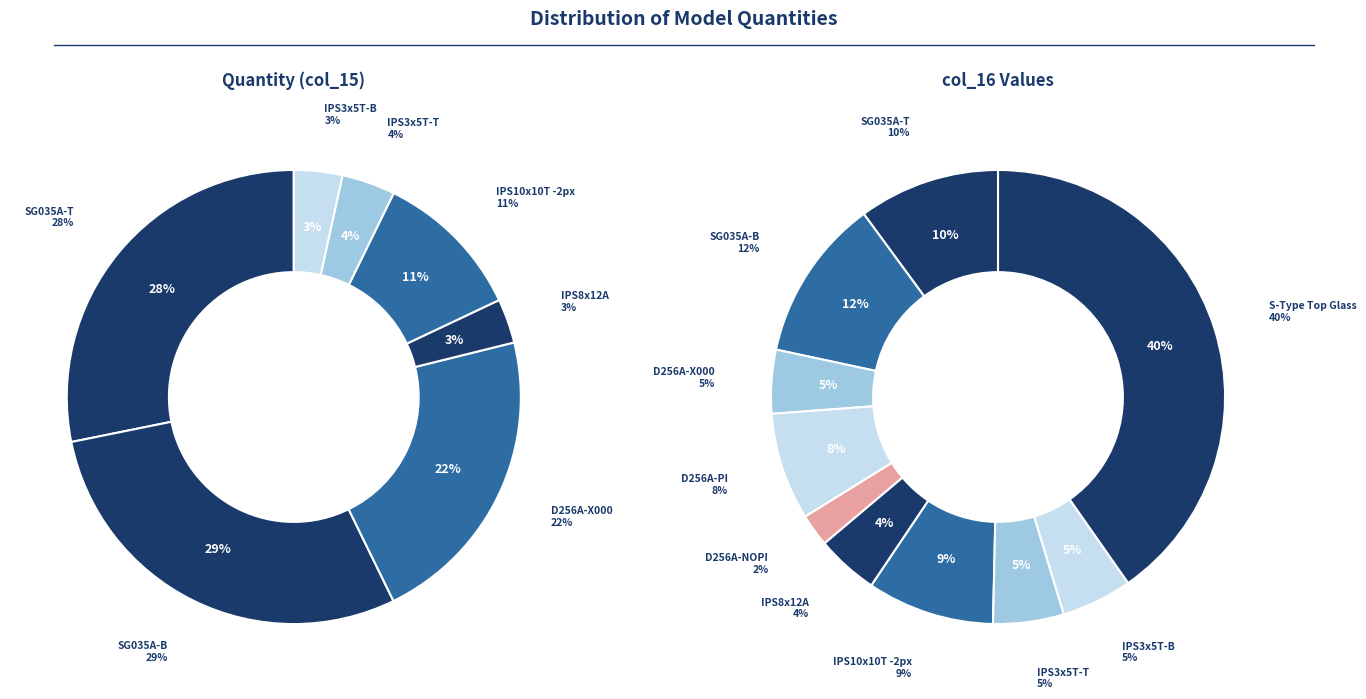

To the nearest percent, what portion does D256A-X000 represent?

22%